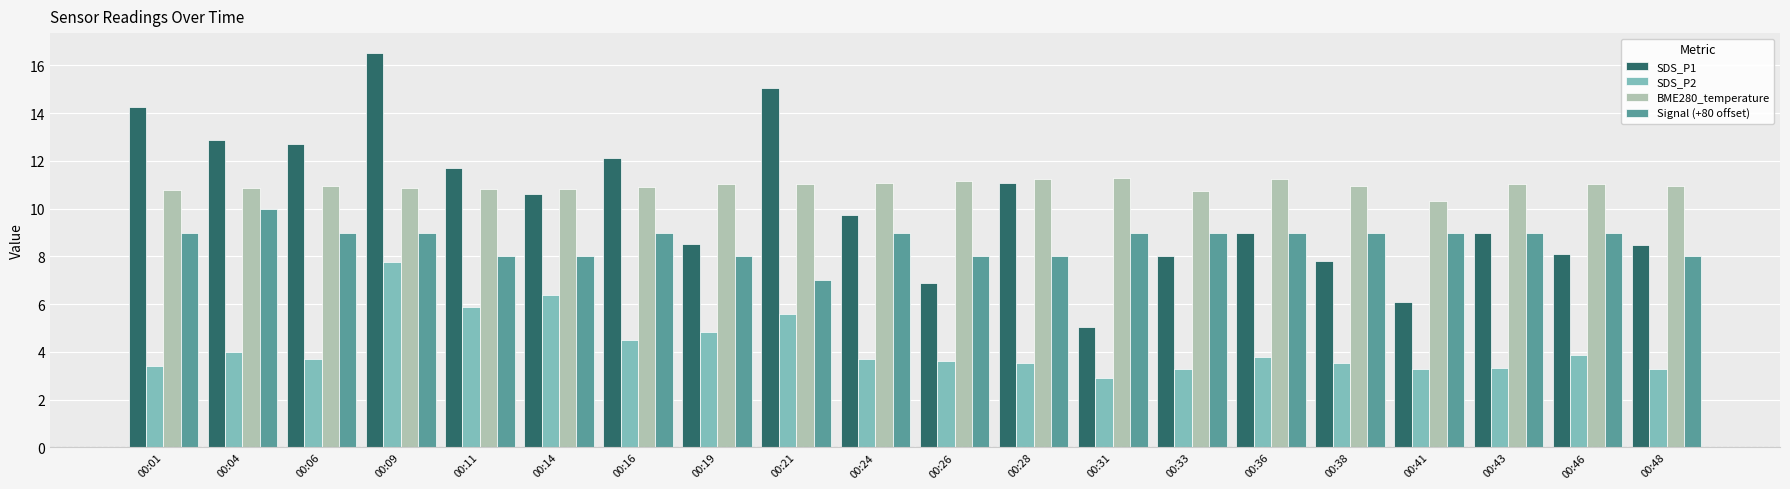

What is the maximum value shown in the chart?

16.5